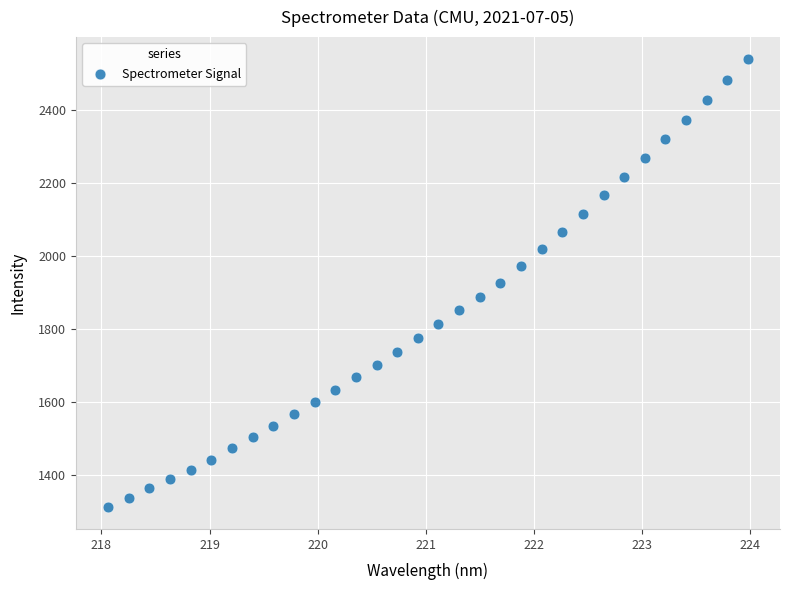

What is the range of X values (max minus min)?

5.9